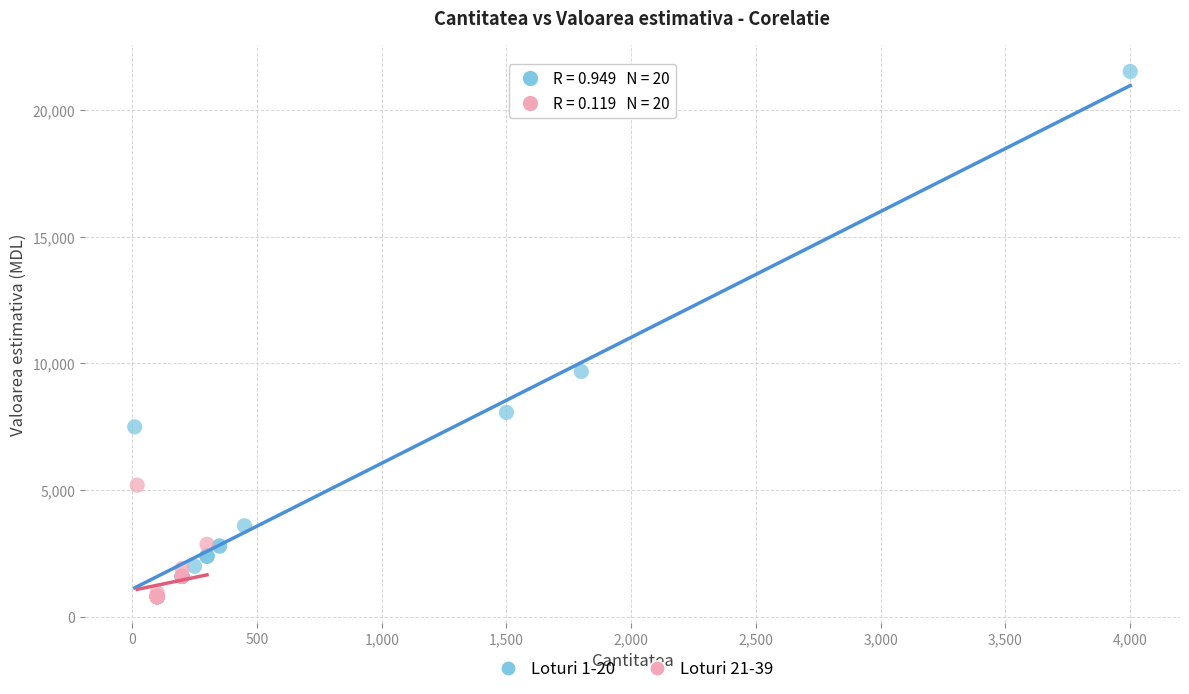

Which series reaches the maximum Y coordinate?

Loturi 1-20